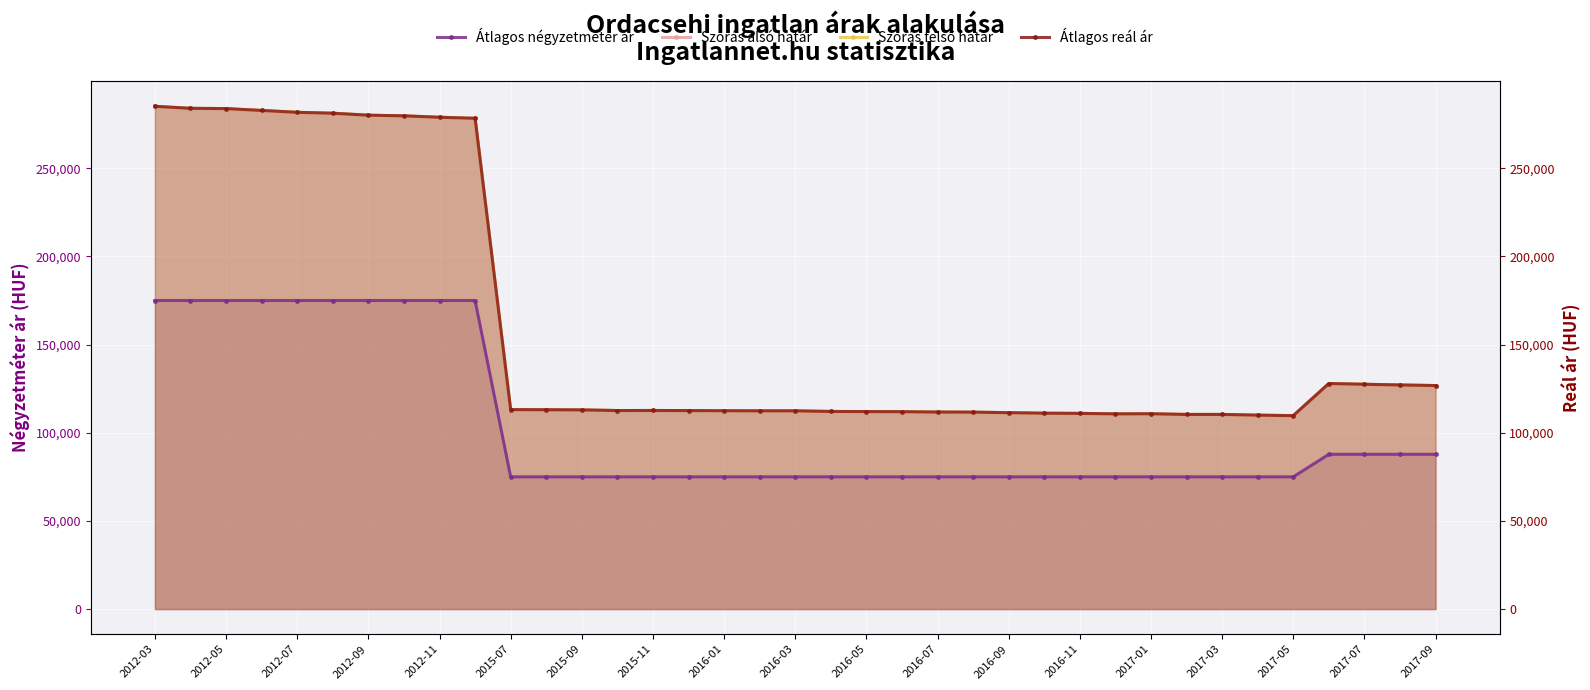

At which label does Szórás alsó határ reach its peak?

2012-03